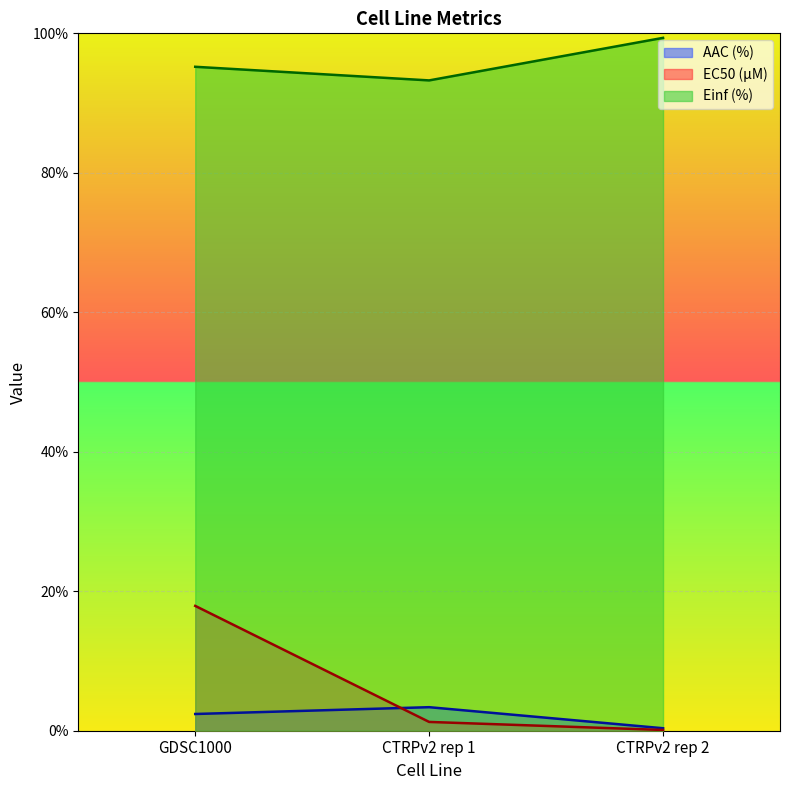

At which label does AAC (%) first exceed 2?

GDSC1000